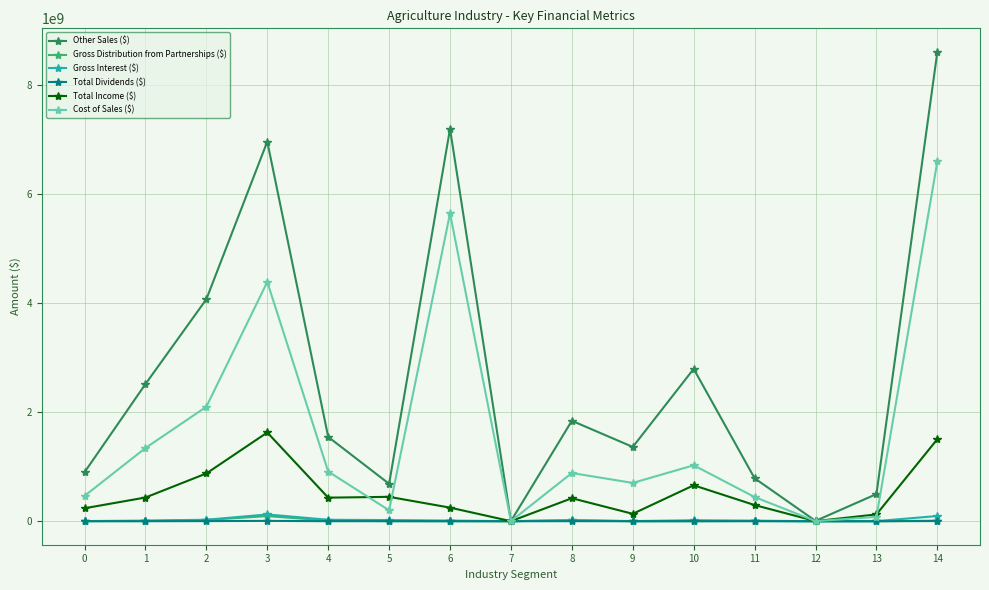

What is the highest value of the Other Sales ($) series?

8611787661